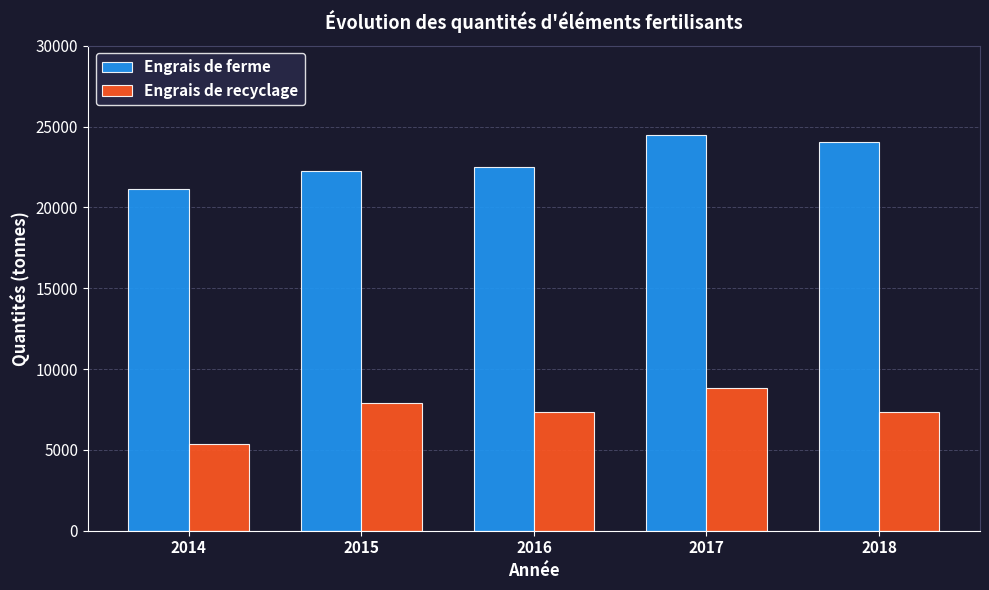

Rank the series by their average value, from lowest to highest.

Engrais de recyclage, Engrais de ferme